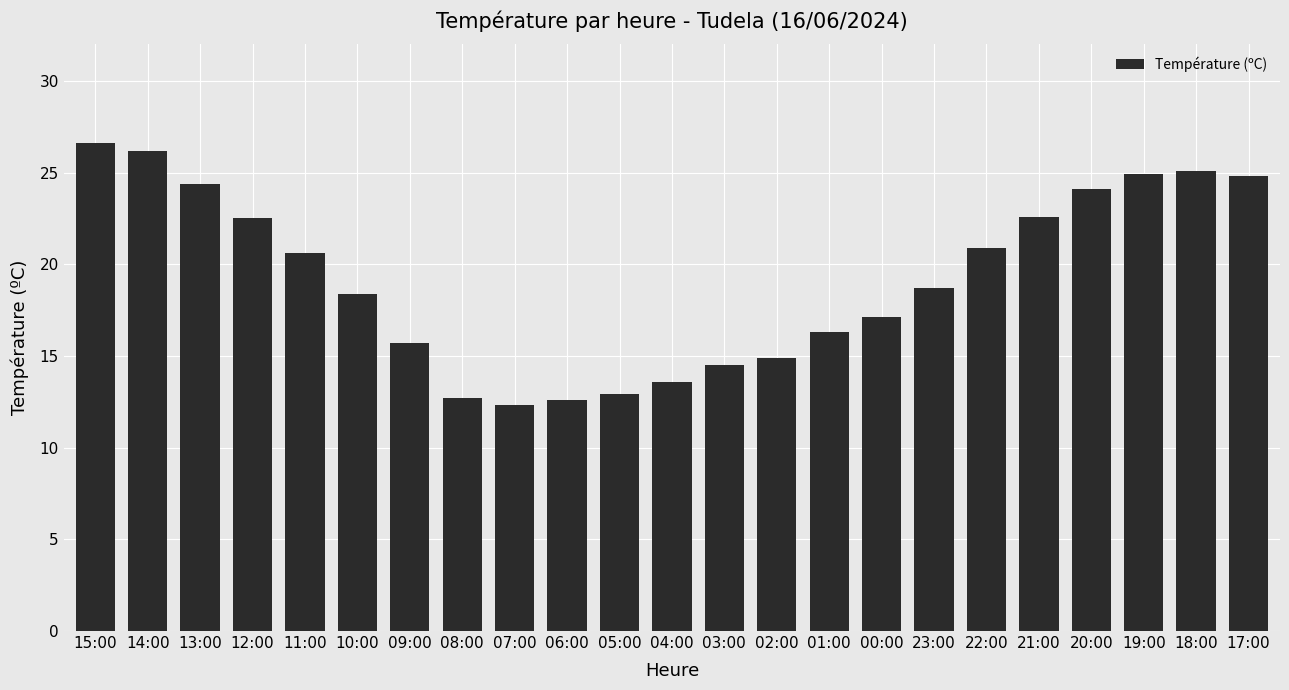

What is the difference between the values at 09:00 and 17:00?

9.1